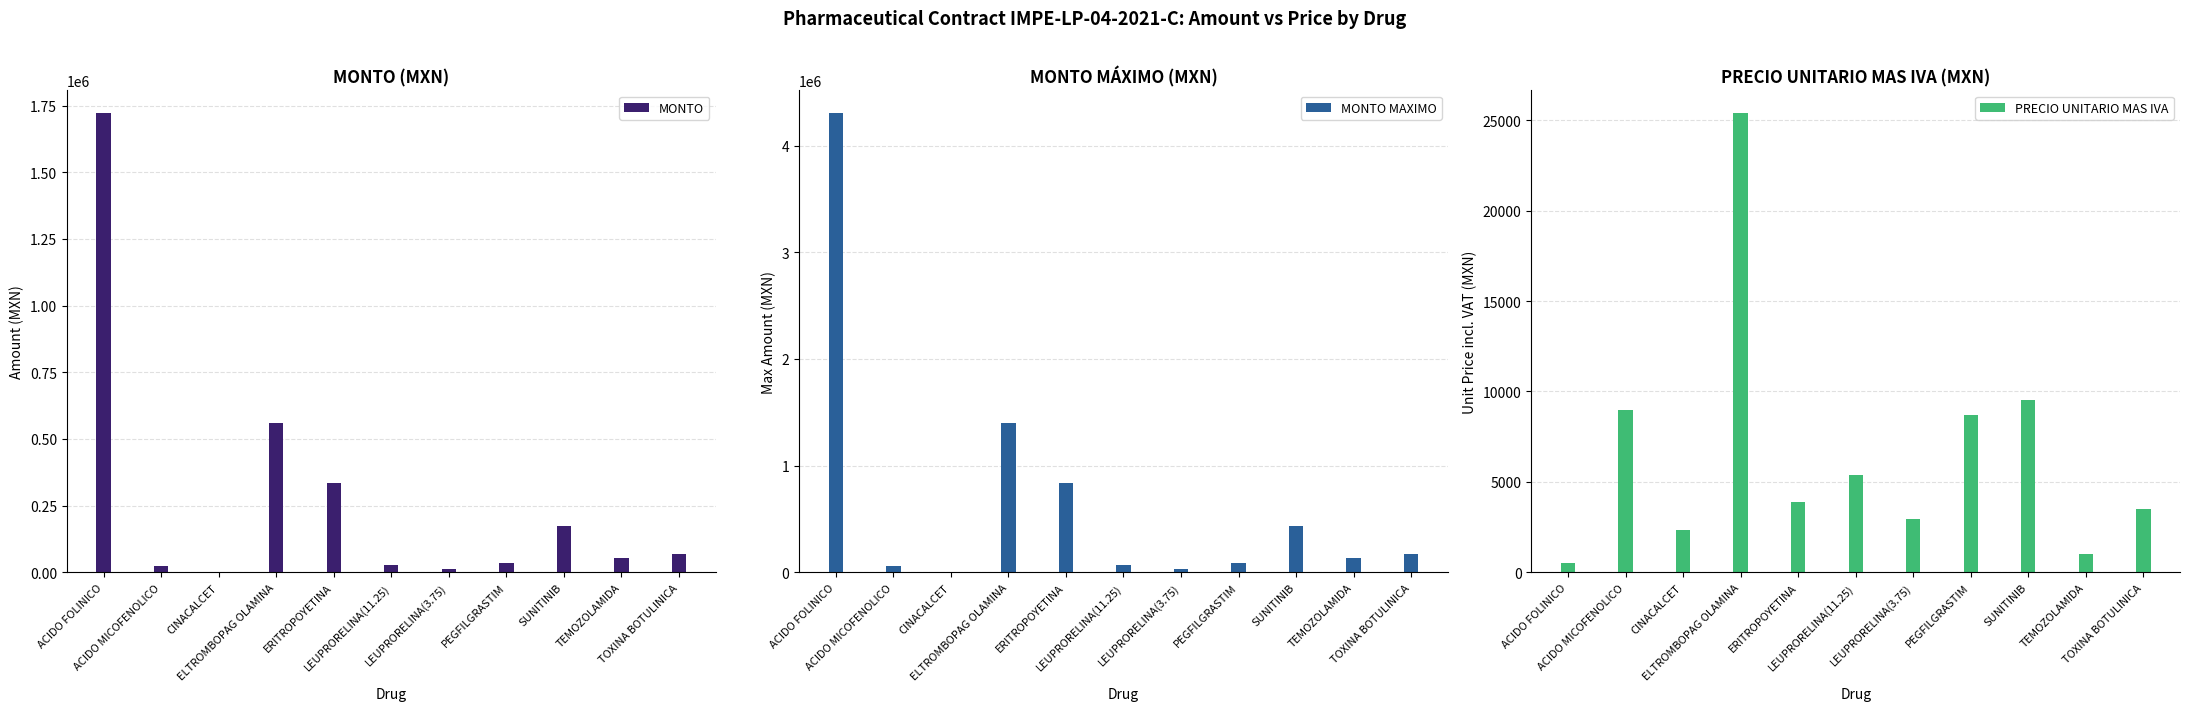

What is the minimum value shown in the chart?

500.0